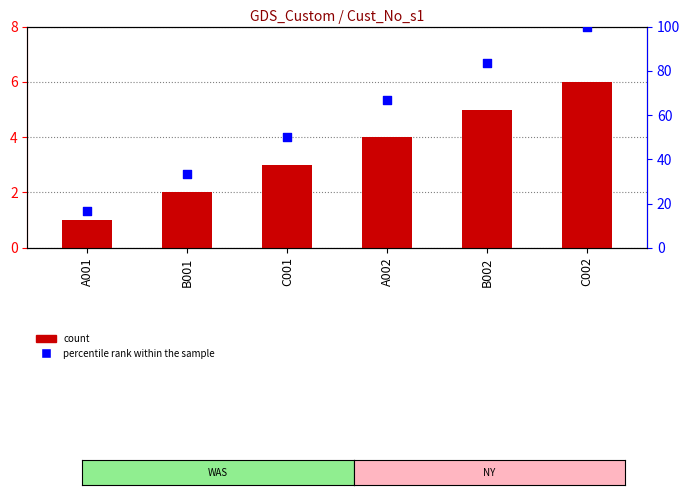

Is the value of percentile rank within the sample at B001 greater than the value of count at A001?

Yes